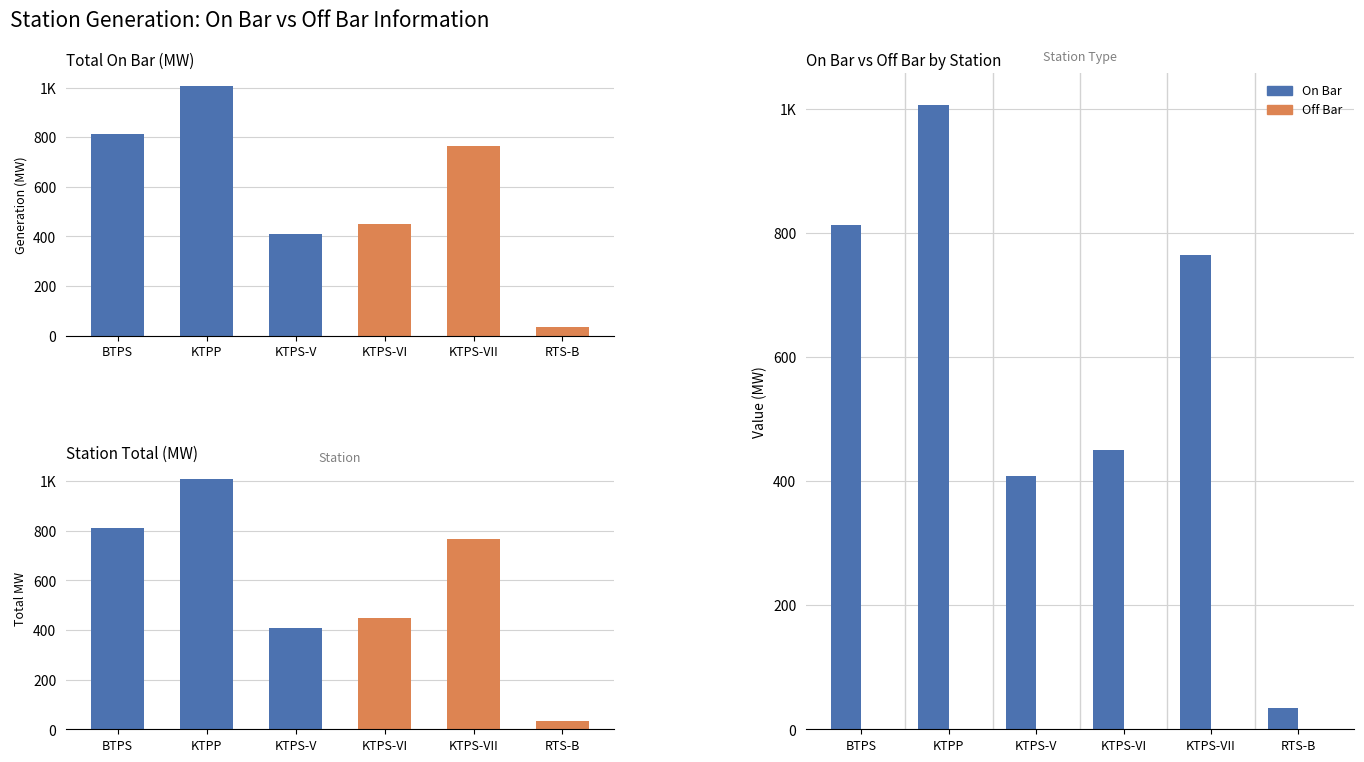

What is the difference between the second highest and minimum values in the On Bar series?

778.9